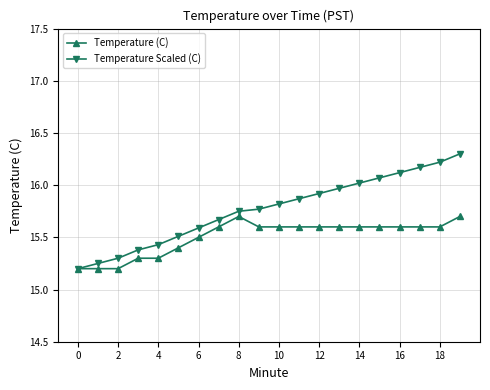

True or false: Temperature Scaled (C) has more than 1 points higher than both neighbors.

False